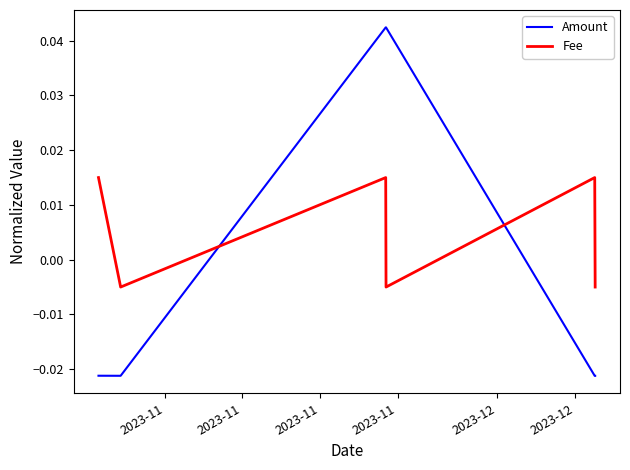

Which series has the widest spread of values?

Amount